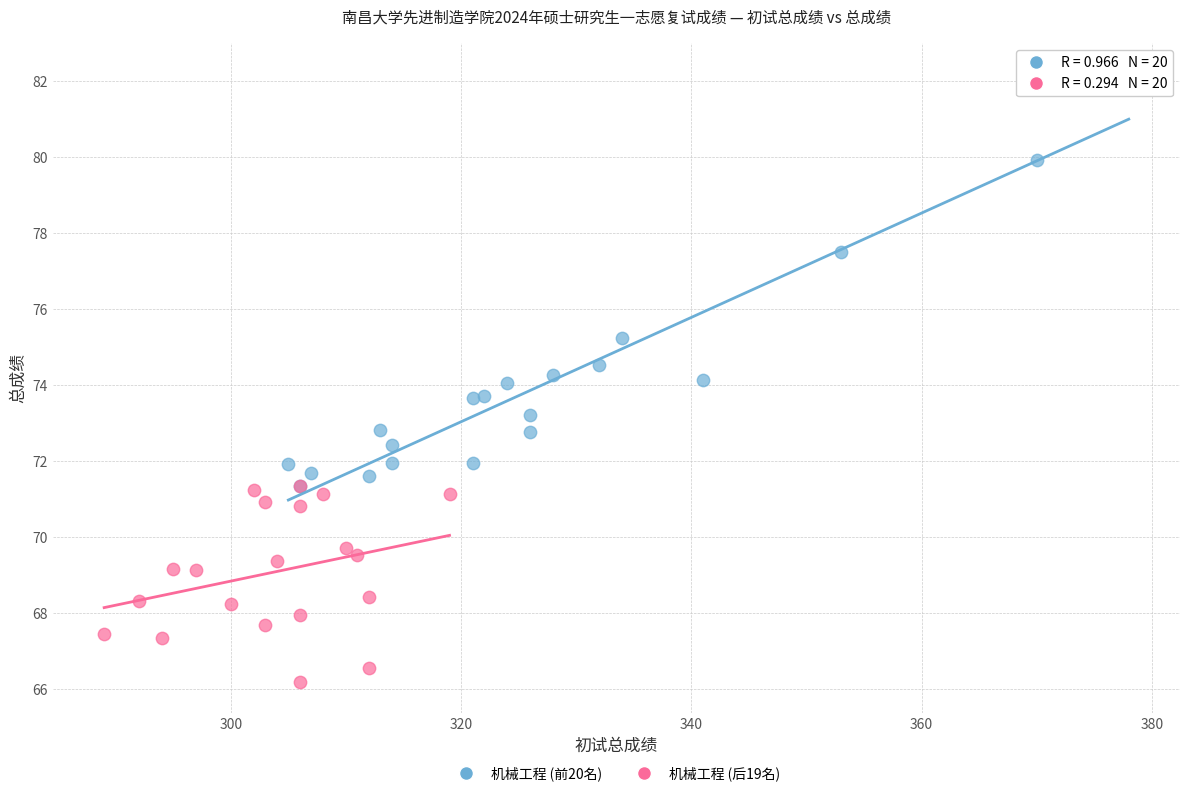

Which series has the widest spread of Y values?

机械工程 (前20名)